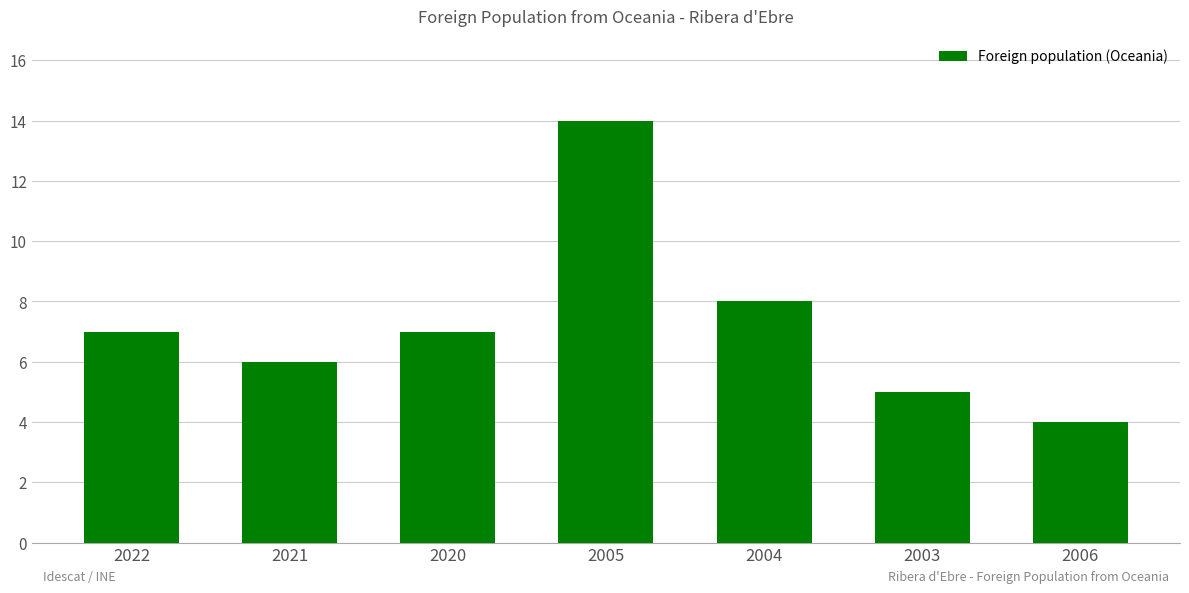

What is the greatest value displayed?

14